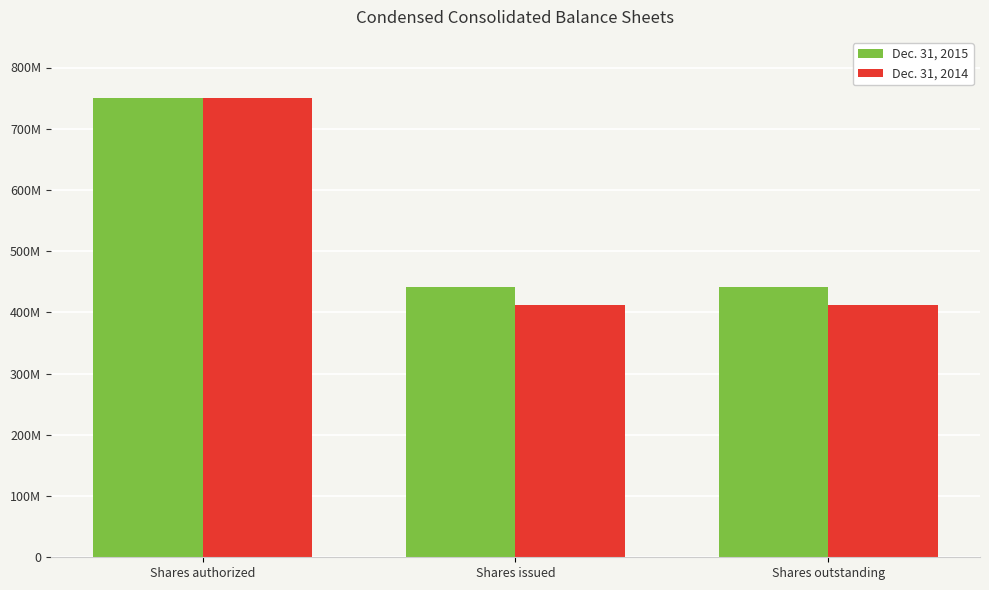

Are the bars horizontal?

No